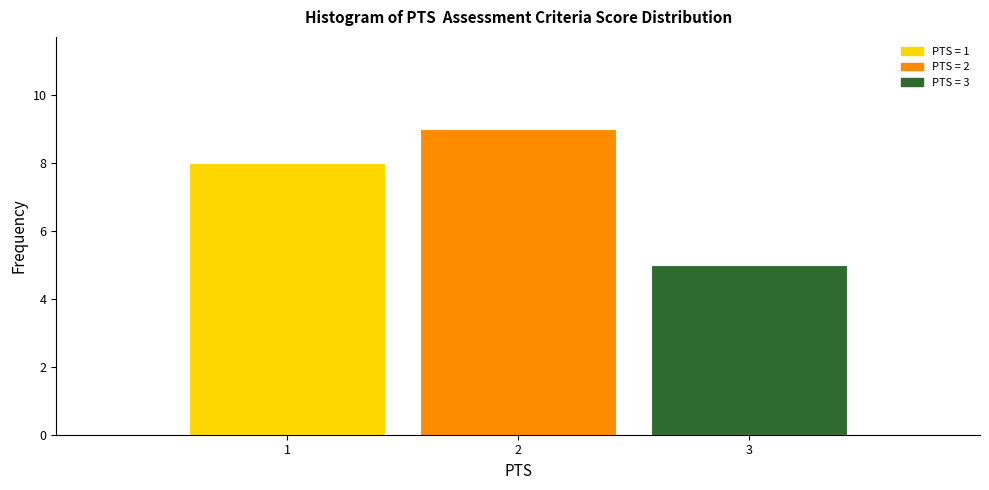

Reading left to right, list every bar in this chart as the range it spans on the x-axis followed by its height. The values are not printed on the chart, so give them approximately, as read against the axis.

0.5 to 1.5: 8
1.5 to 2.5: 9
2.5 to 3.5: 5